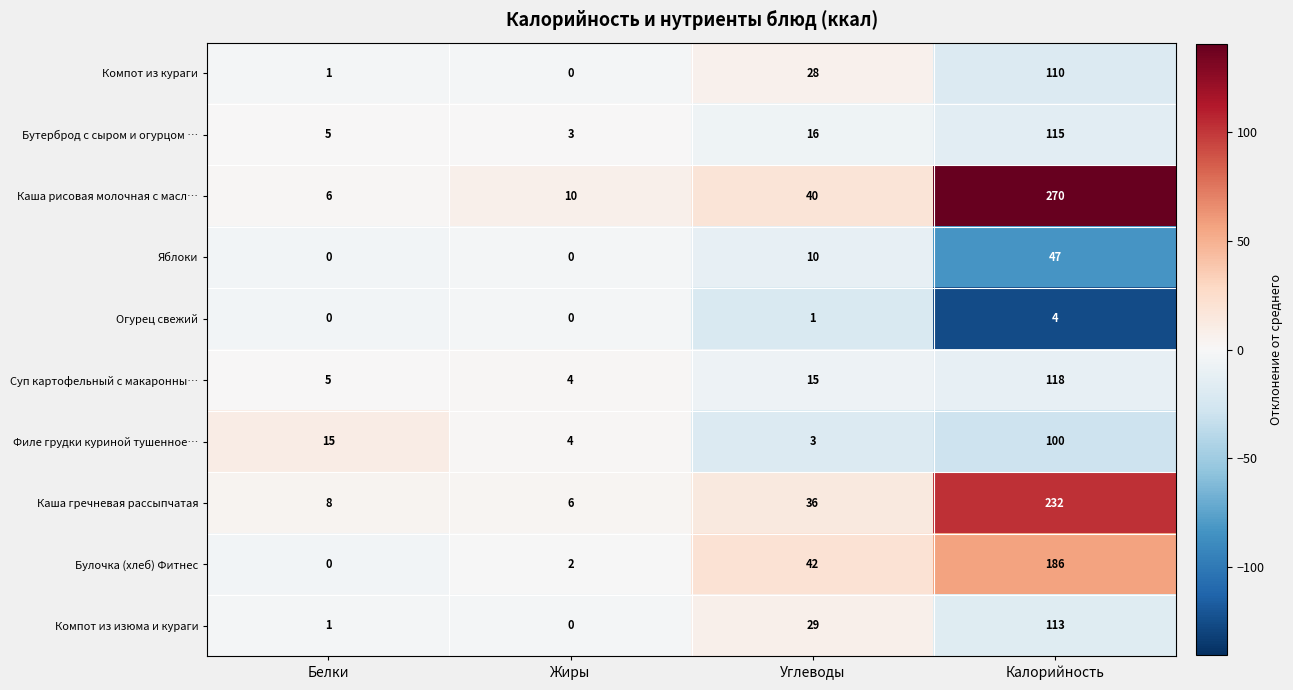

Which series has the largest range (max minus min)?

Каша рисовая молочная с масл…